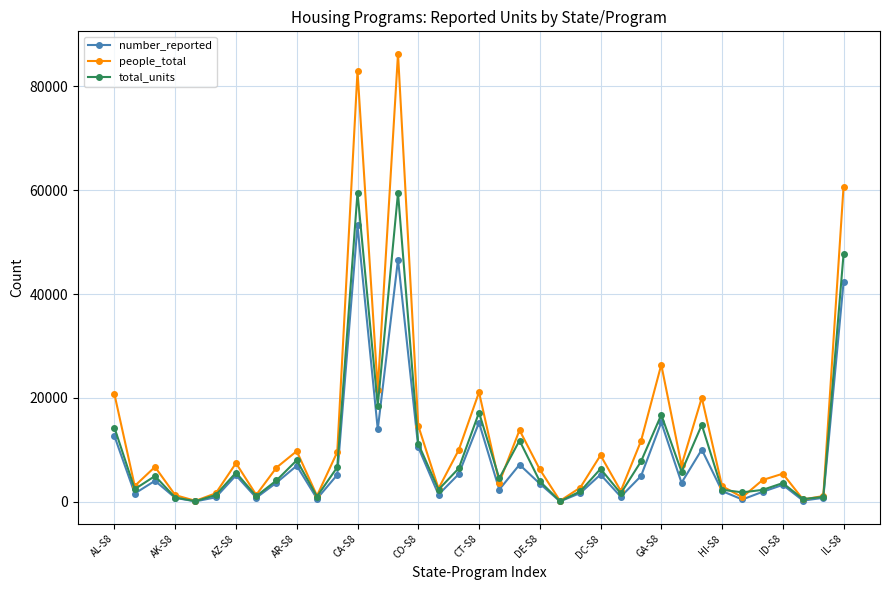

True or false: total_units has more than 2 interior local peaks.

True